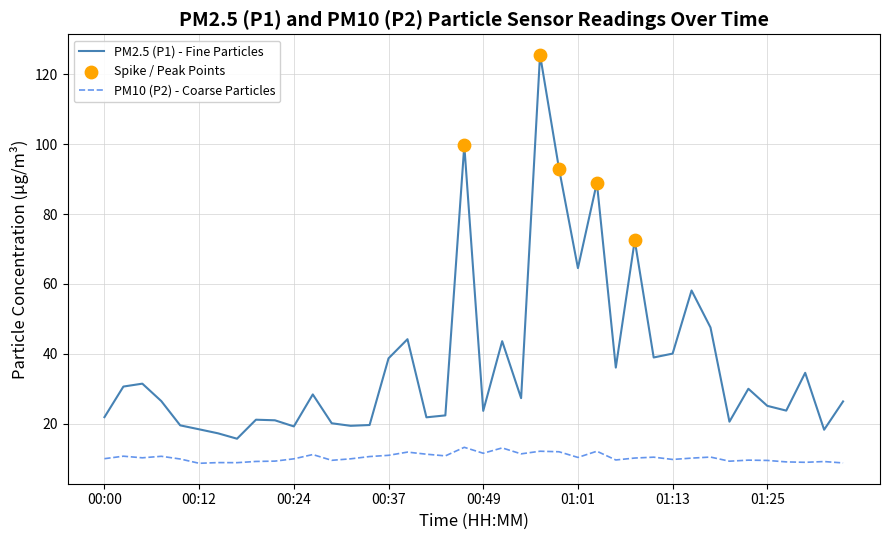

Which series has the largest total across all categories?

PM2.5 (P1) - Fine Particles